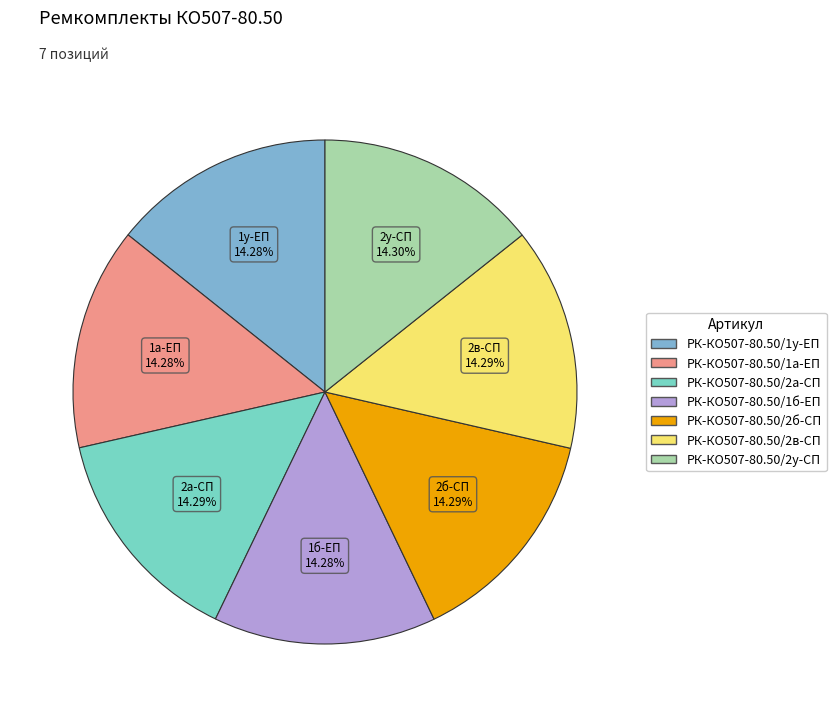

Is it true that РК-КО507-80.50/1б-ЕП is 14% of the pie?

True